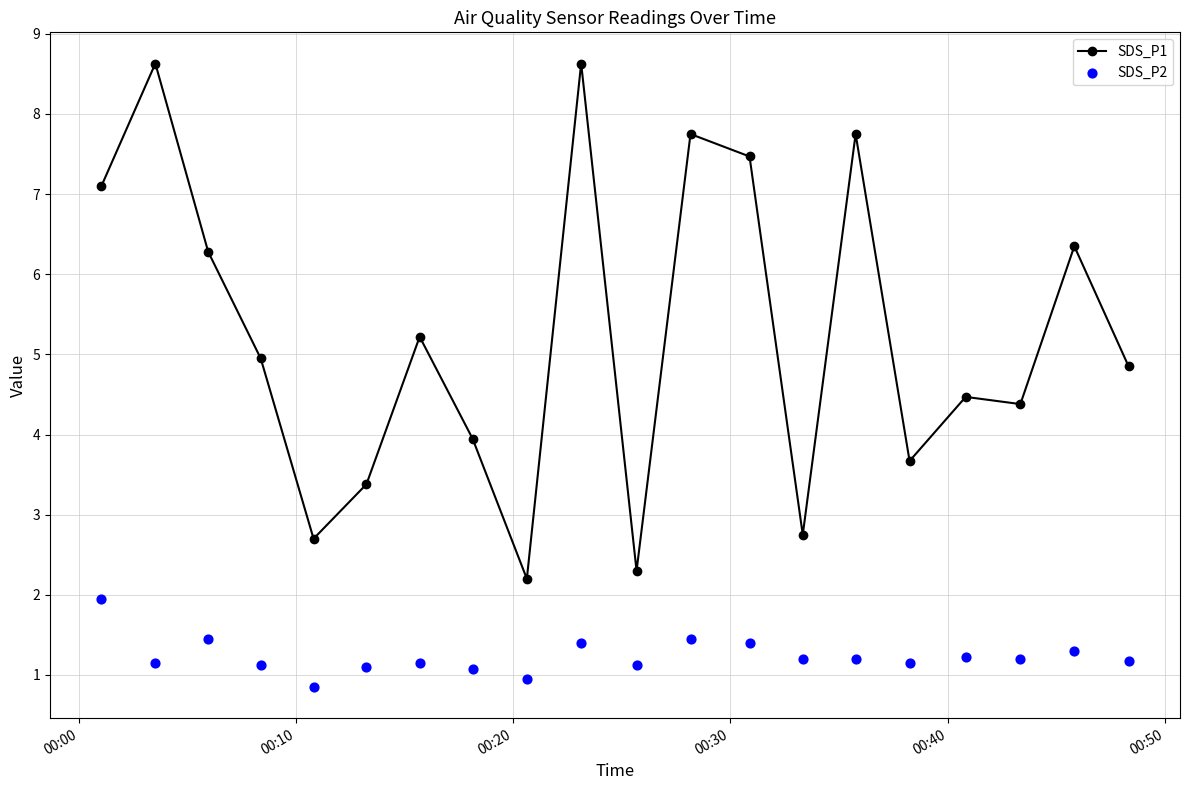

Which series has the widest spread of Y values?

SDS_P1